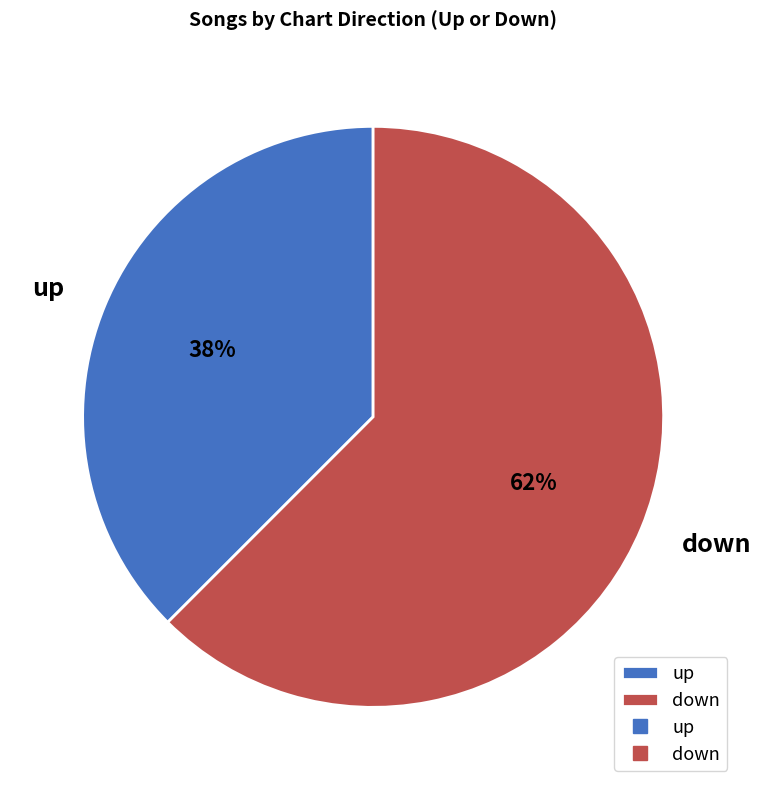

To the nearest percent, what is the combined percentage of up and down?

100%